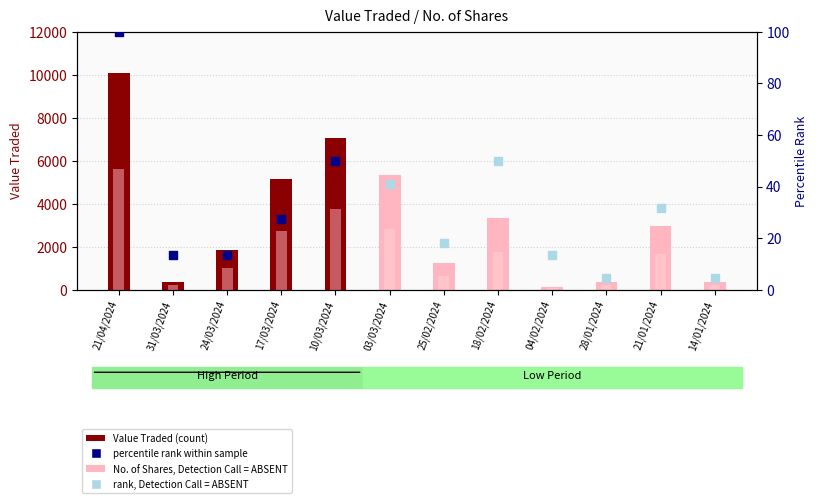

Which series contains the lowest Y value?

No. of Shares, Detection Call = ABSENT